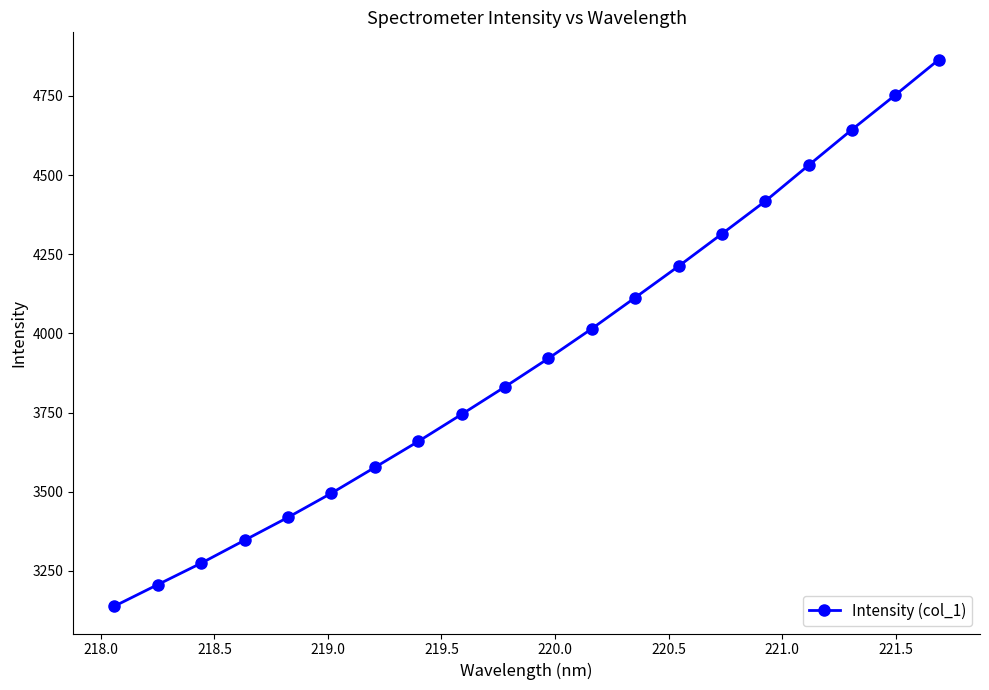

Is this an area chart (filled region under the line)?

No